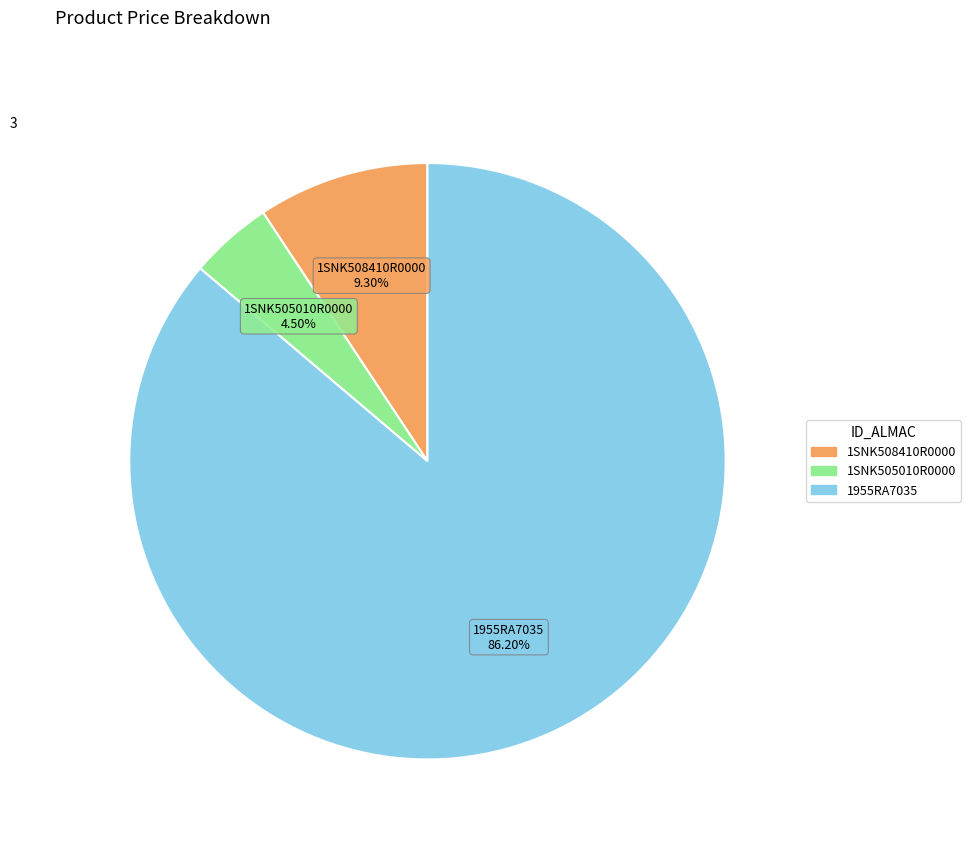

Rank the categories by value from lowest to highest.

1SNK505010R0000, 1SNK508410R0000, 1955RA7035